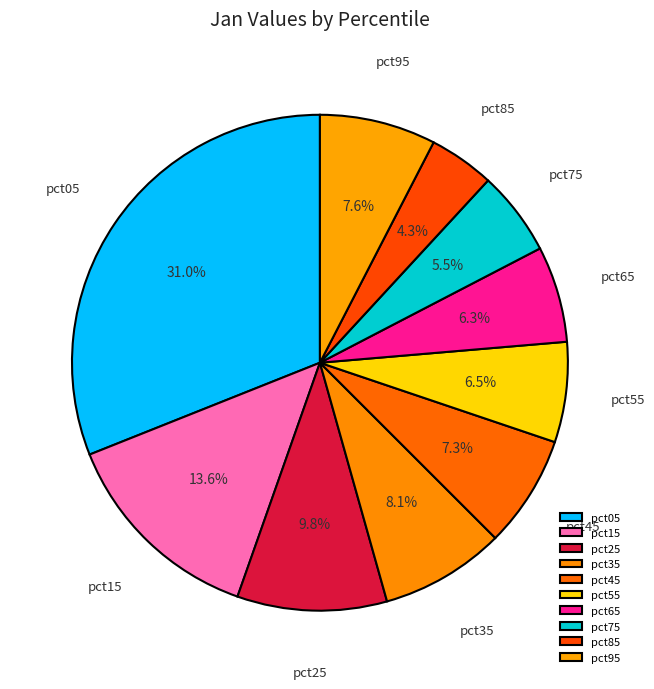

To the nearest percent, what portion does pct35 represent?

8%